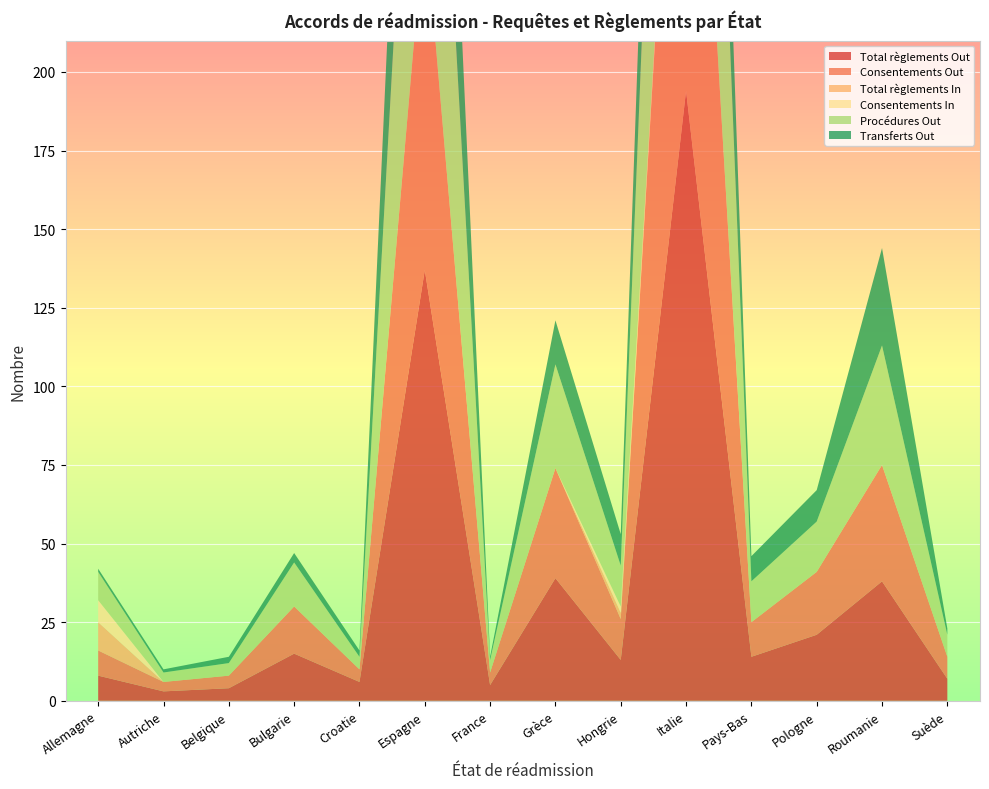

Reading right to left, extract all data points from this chart.

Total règlements Out: 7	38	21	14	194	13	39	5	137	6	15	4	3	8
Consentements Out: 7	37	20	11	182	13	35	4	112	4	15	4	3	8
Total règlements In: 0	0	0	0	0	2	0	0	0	0	0	0	0	9
Consentements In: 0	0	0	0	0	2	0	0	0	0	0	0	0	7
Procédures Out: 7	38	16	13	184	13	33	4	139	4	14	4	3	9
Transferts Out: 2	31	10	8	78	10	14	1	84	2	3	2	1	1